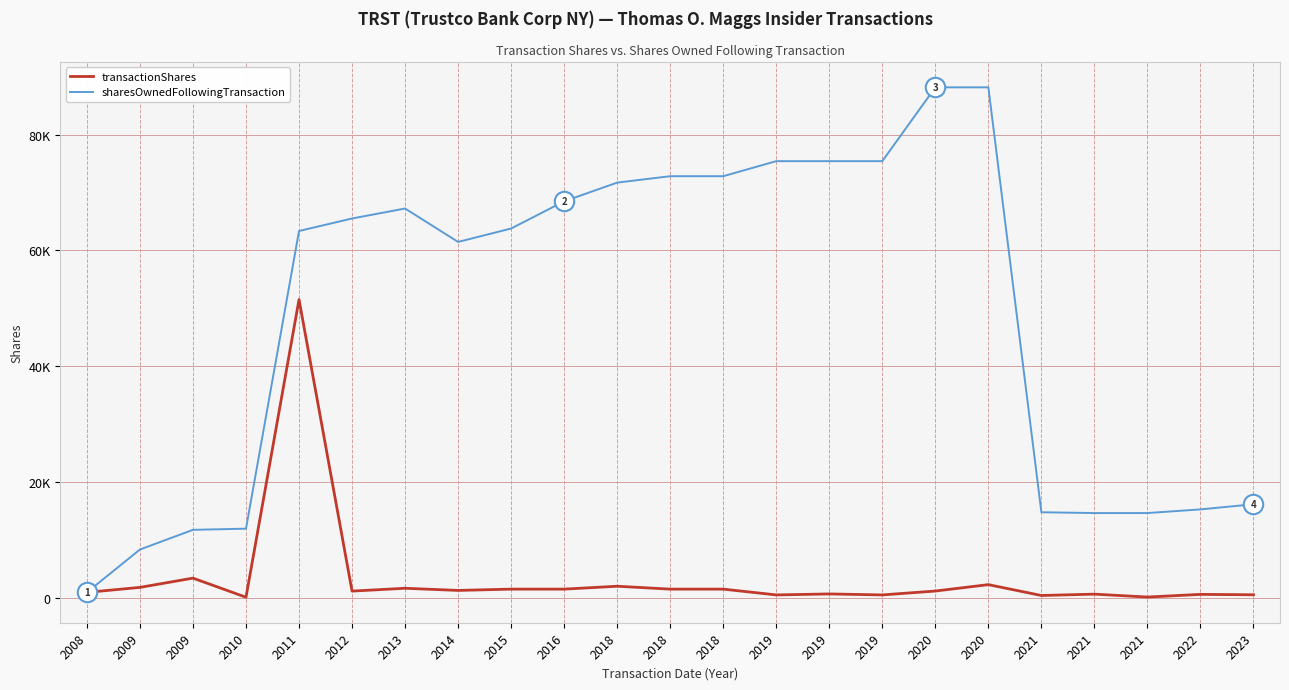

The value of sharesOwnedFollowingTransaction at 2019 is 75407. True or false?

True